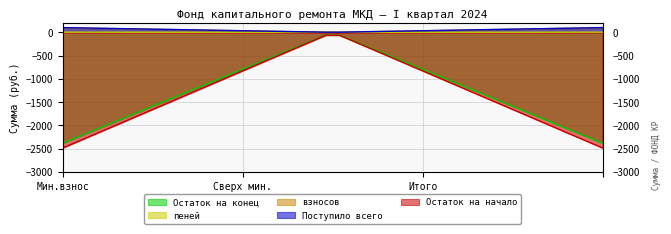

At сверх минимального взноса, list the series in order from largest to smallest.

Остаток на начало, Поступило всего, взносов, пеней, Остаток на конец